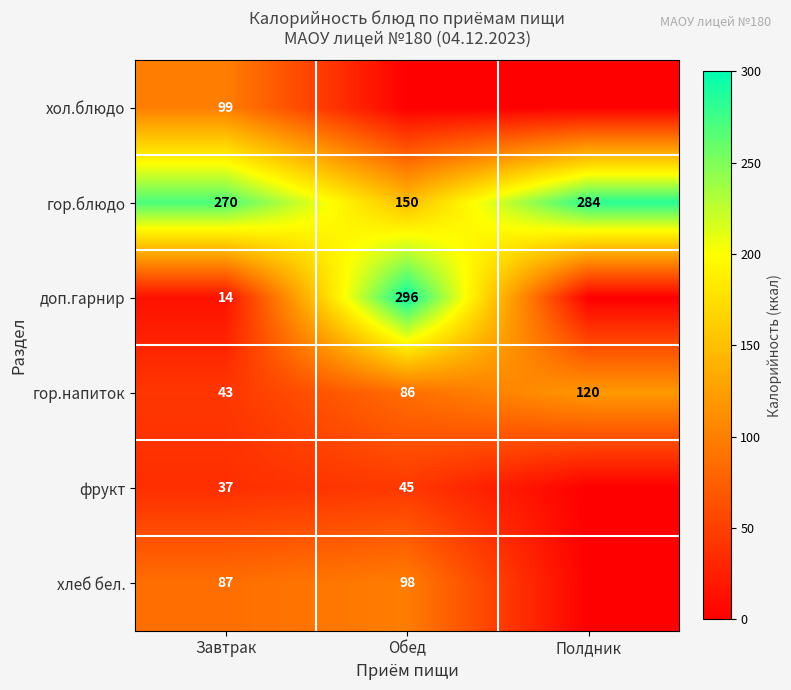

What is the total value across all series at Завтрак?

550